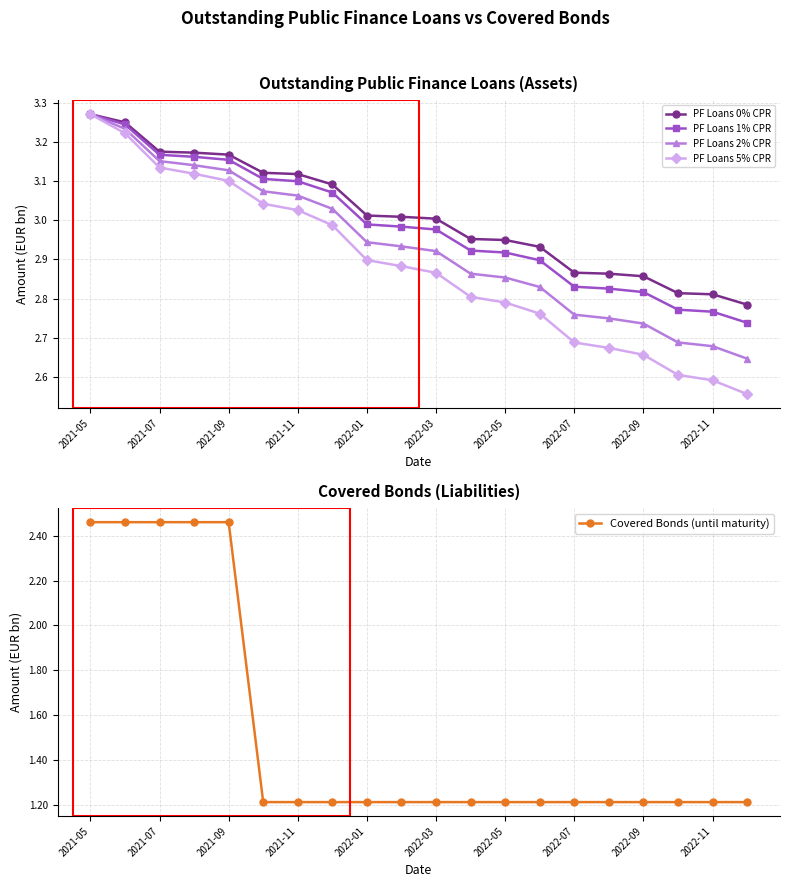

True or false: PF Loans 1% CPR and Covered Bonds (until maturity) intersect in this chart.

False